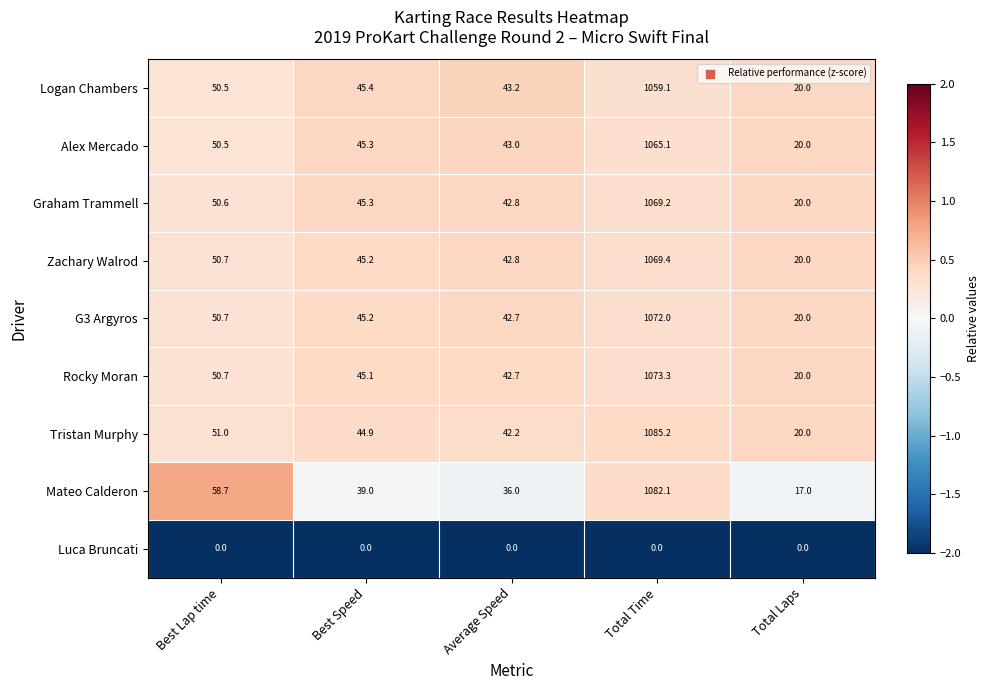

What is the total value across all series at Total Laps?

157.0